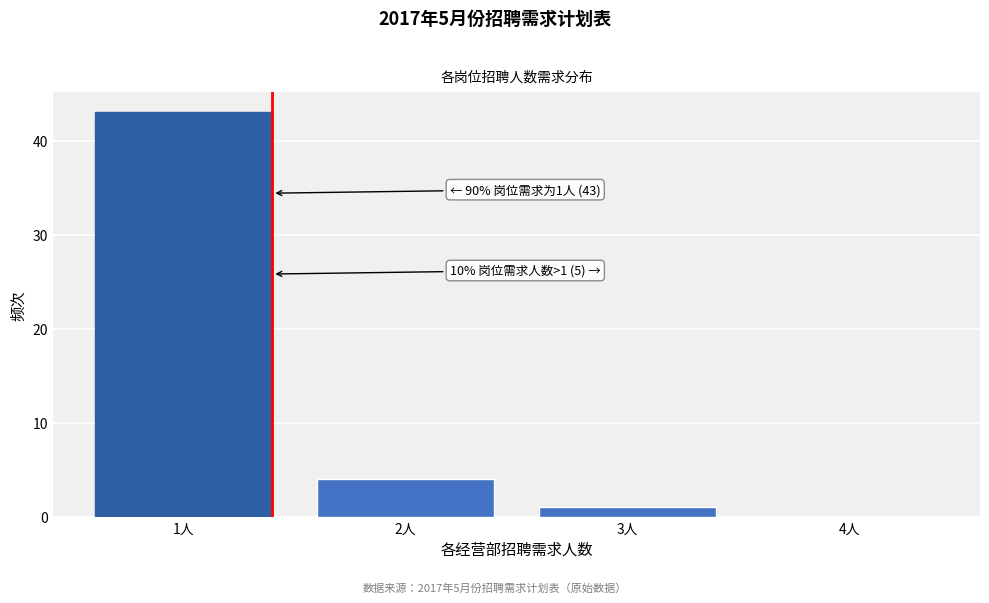

Which range on the x-axis has the tallest bar?

0.5 to 1.5